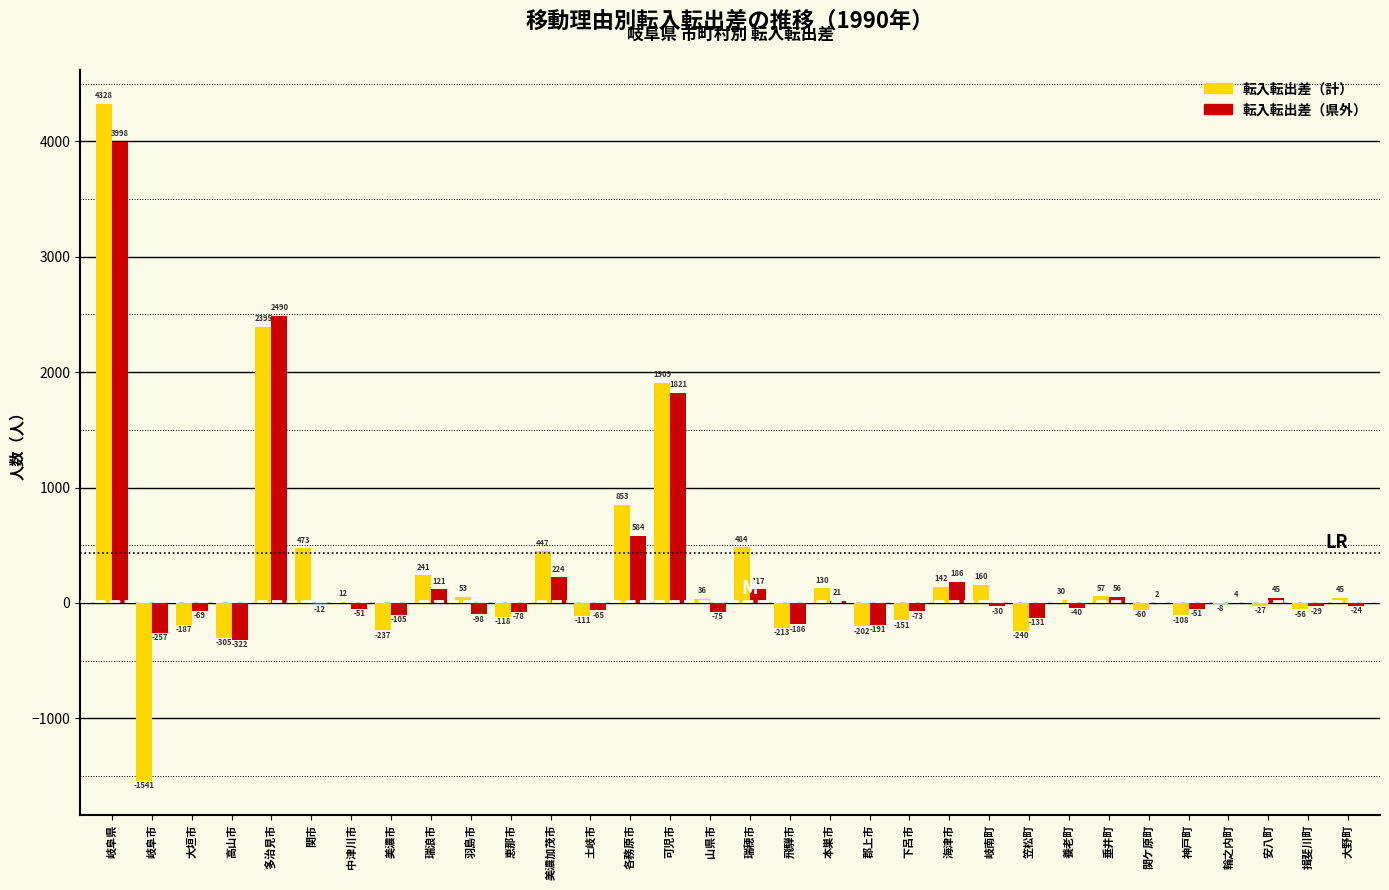

Reading right to left, list all the values displayed in this chart.

転入転出差（計）: 大野町=45	揖斐川町=-56	安八町=-27	輪之内町=-8	神戸町=-108	関ケ原町=-60	垂井町=57	養老町=30	笠松町=-240	岐南町=160	海津市=142	下呂市=-151	郡上市=-202	本巣市=130	飛騨市=-213	瑞穂市=484	山県市=36	可児市=1909	各務原市=853	土岐市=-111	美濃加茂市=447	恵那市=-118	羽島市=53	瑞浪市=241	美濃市=-237	中津川市=12	関市=473	多治見市=2395	高山市=-305	大垣市=-187	岐阜市=-1541	岐阜県=4328
転入転出差（県外）: 大野町=-24	揖斐川町=-29	安八町=45	輪之内町=4	神戸町=-51	関ケ原町=2	垂井町=56	養老町=-40	笠松町=-131	岐南町=-30	海津市=186	下呂市=-73	郡上市=-191	本巣市=21	飛騨市=-186	瑞穂市=117	山県市=-75	可児市=1821	各務原市=584	土岐市=-65	美濃加茂市=224	恵那市=-78	羽島市=-98	瑞浪市=121	美濃市=-105	中津川市=-51	関市=-12	多治見市=2490	高山市=-322	大垣市=-69	岐阜市=-257	岐阜県=3998